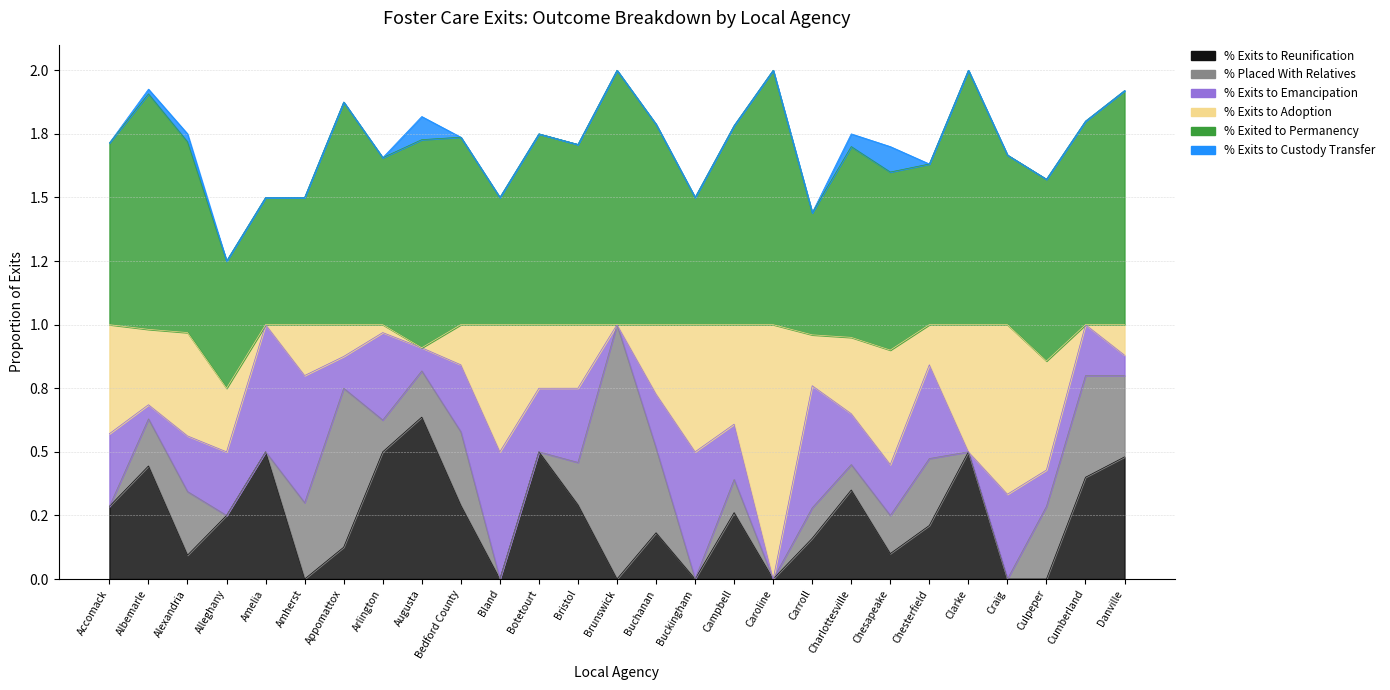

True or false: % Exits to Reunification and % Exited to Permanency intersect in this chart.

False